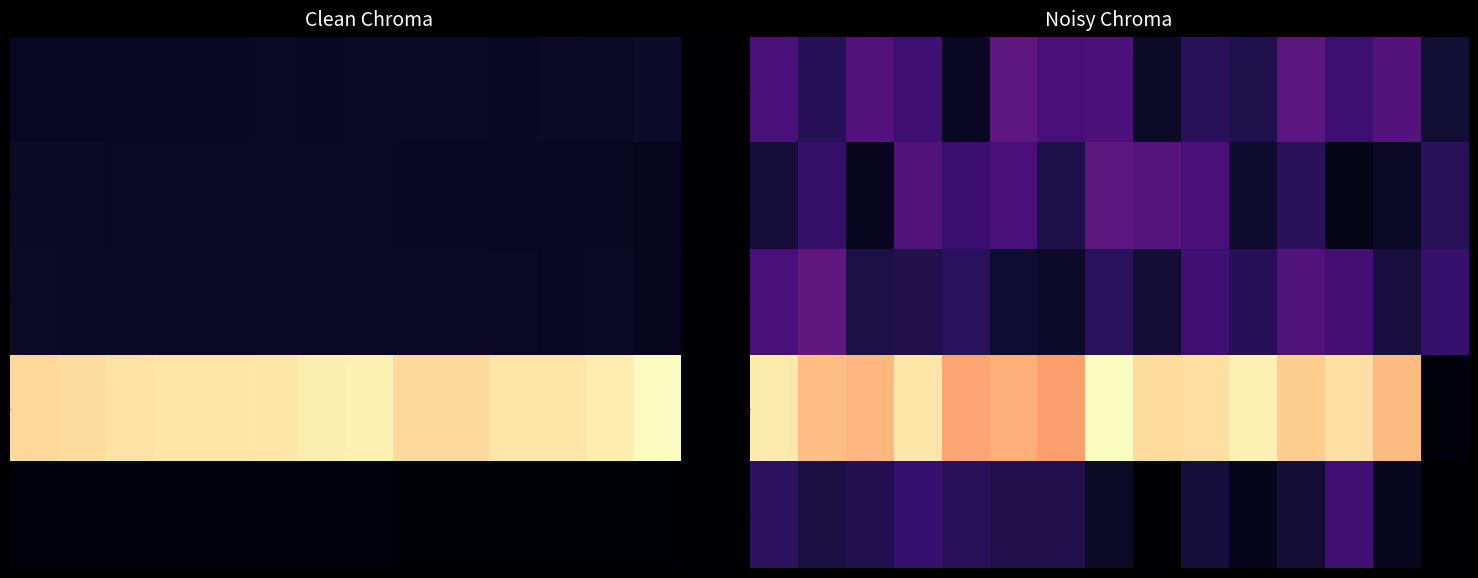

What is the spread (max minus min) of values at 13?

878.5